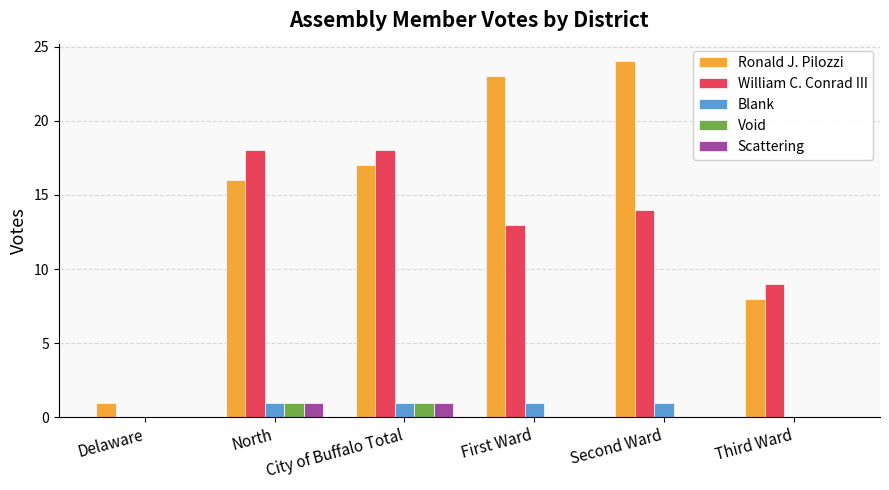

How many values in William C. Conrad III are above zero?

5